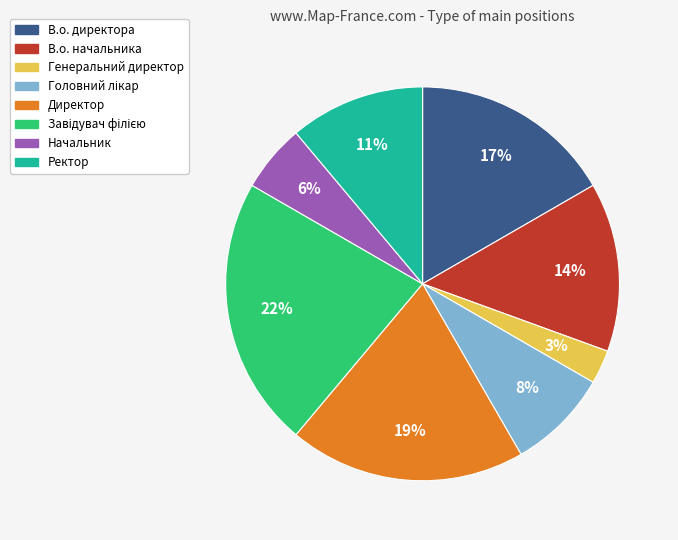

Which slice is the smallest?

Генеральний директор